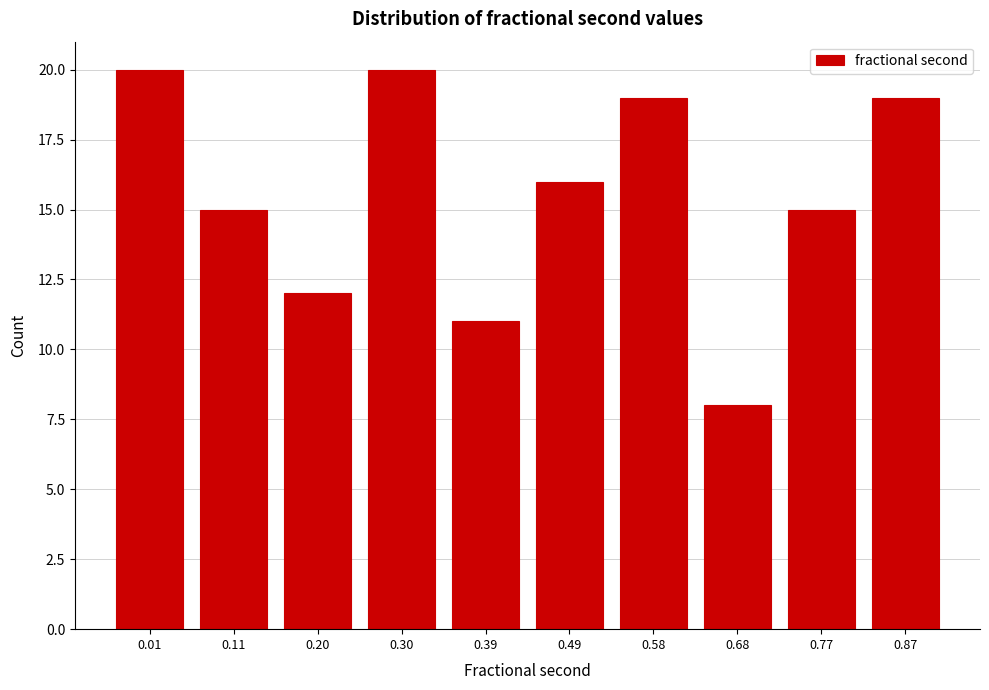

Reading right to left, list all the values displayed in this chart.

0.87=19	0.77=15	0.68=8	0.58=19	0.49=16	0.39=11	0.30=20	0.20=12	0.11=15	0.01=20